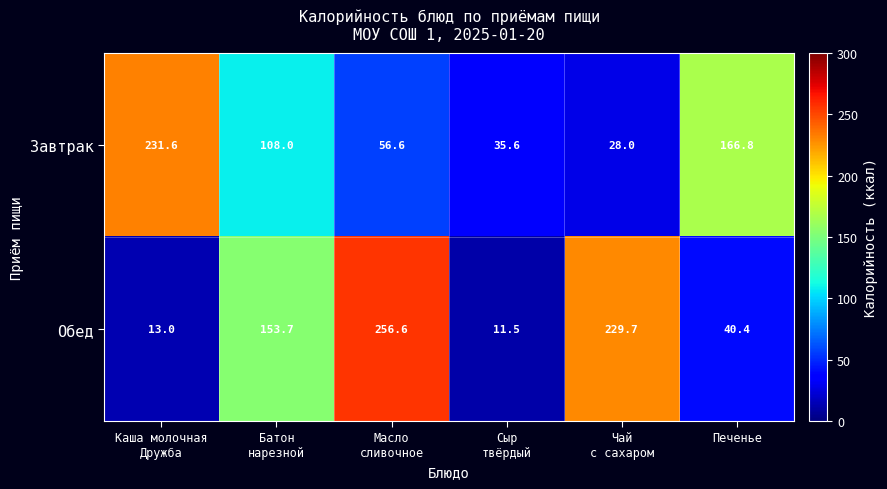

Reading left to right, transcribe all the data shown in this chart.

Завтрак: 231.6	108.0	56.6	35.6	28.0	166.8
Обед: 13.0	153.7	256.6	11.5	229.7	40.4